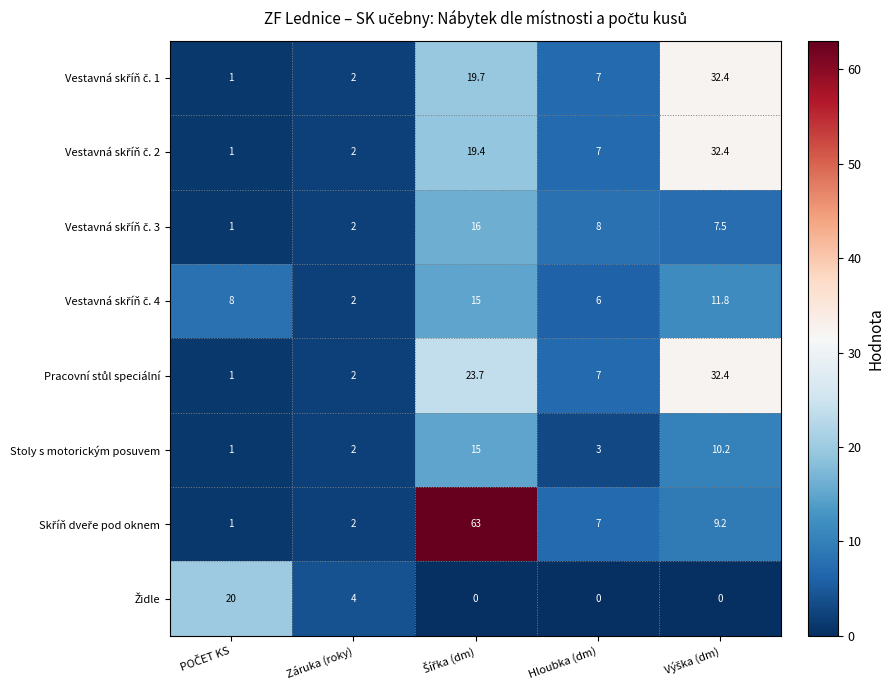

What is the difference between the maximum and second lowest values in the Stoly s motorickým posuvem series?

13.0